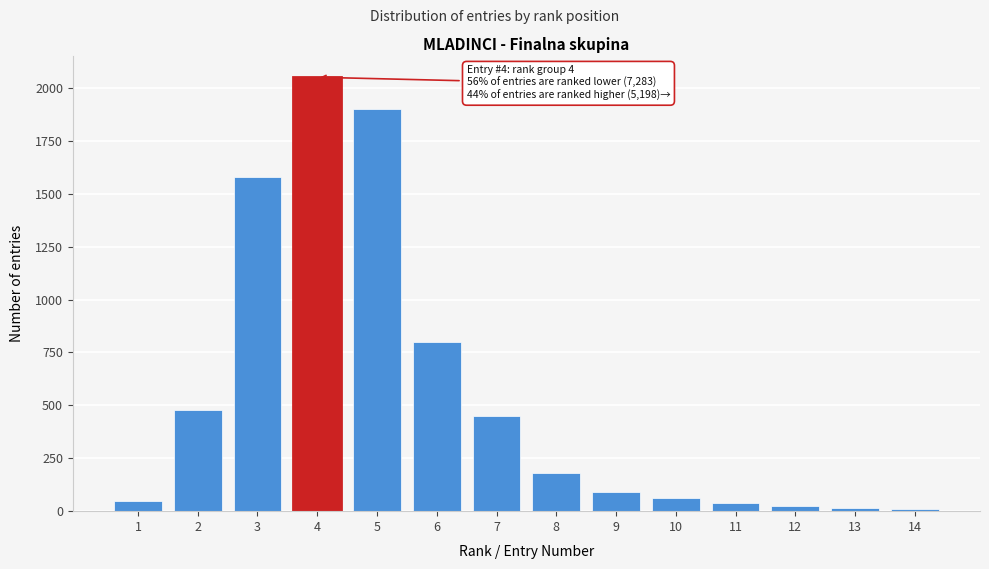

What is the average value?

552